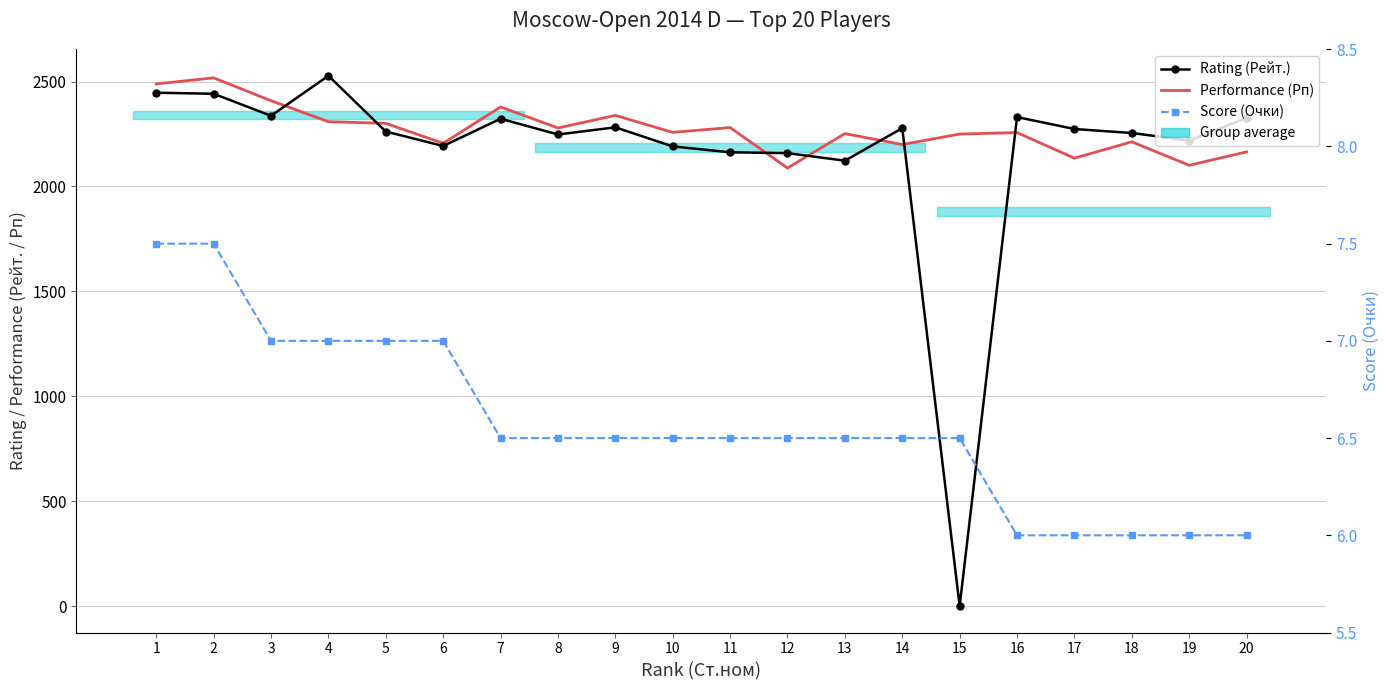

Where is the first local minimum for Rating (Рейт.)?

3